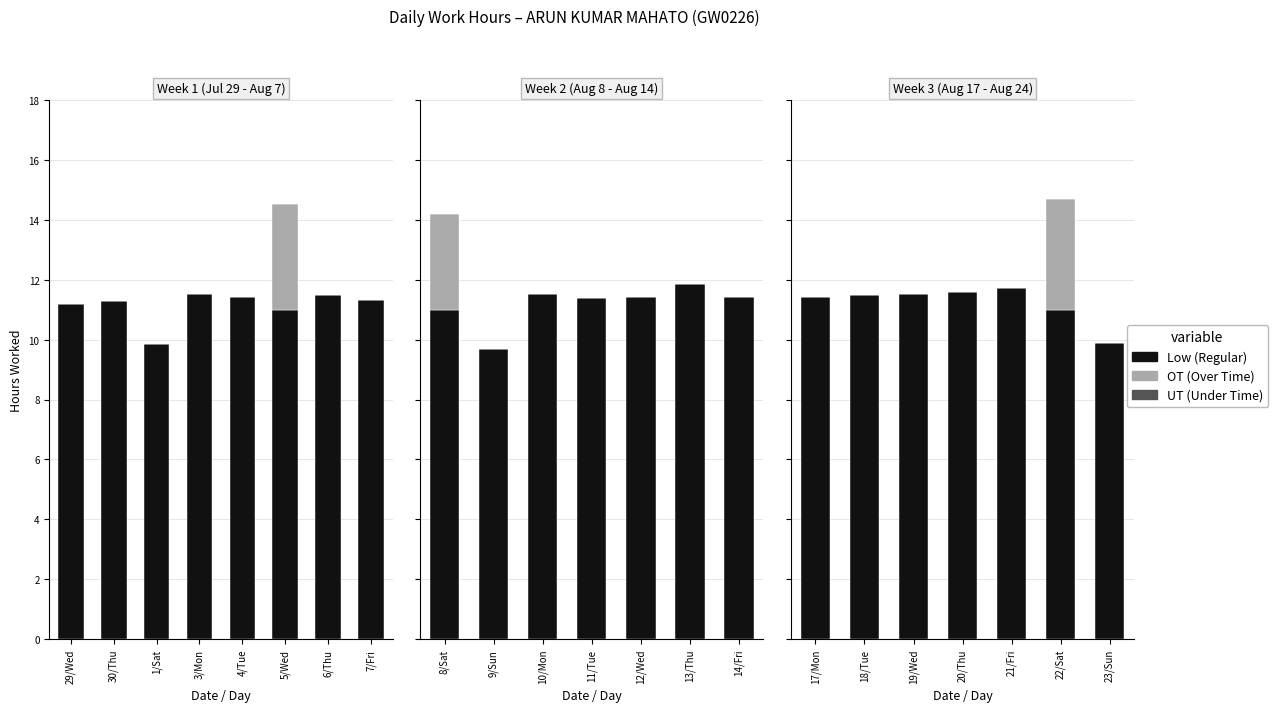

How many data points does each series have?

7